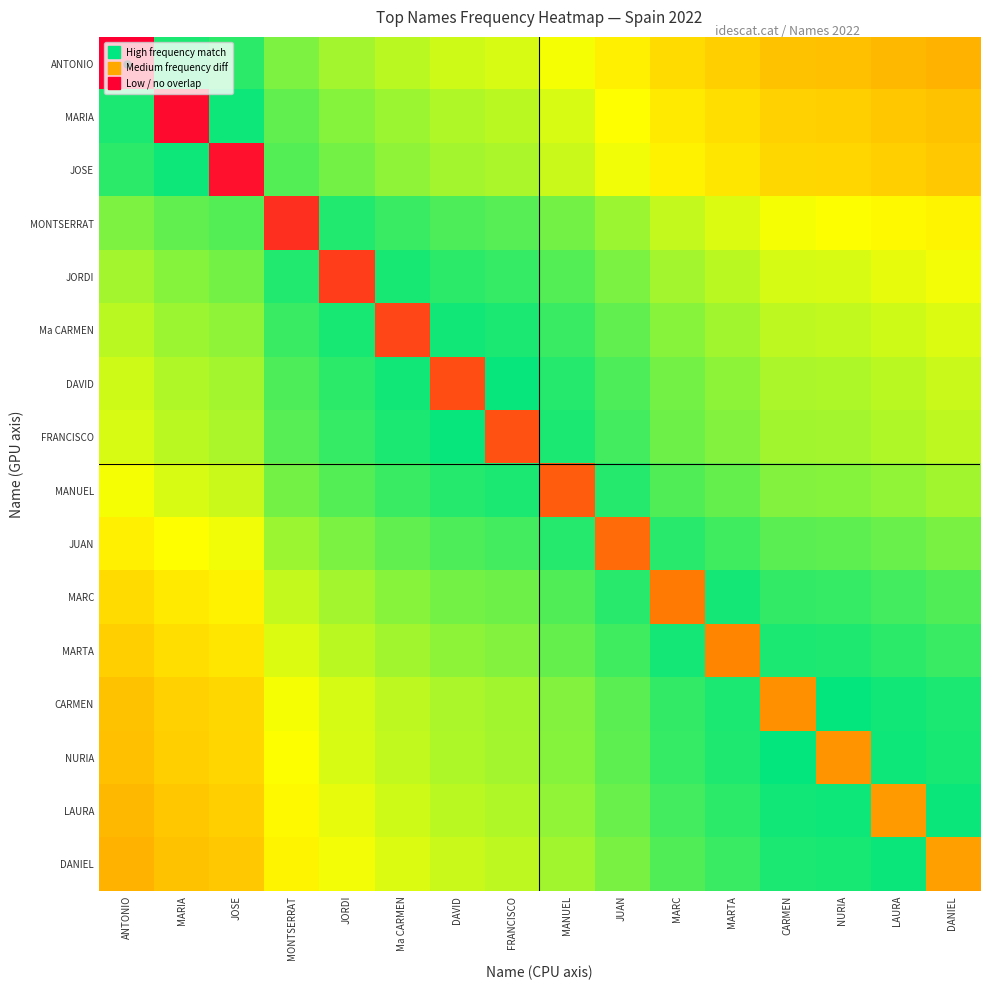

Reading left to right, transcribe all the data shown in this chart.

ANTONIO: ANTONIO=13.7	MARIA=0.5	JOSE=0.7	MONTSERRAT=2.1	JORDI=2.6	Ma CARMEN=3.0	DAVID=3.3	FRANCISCO=3.5	MANUEL=4.0	JUAN=4.6	MARC=5.3	MARTA=5.6	CARMEN=6.1	NURIA=6.1	LAURA=6.4	DANIEL=6.5
MARIA: ANTONIO=0.5	MARIA=13.2	JOSE=0.2	MONTSERRAT=1.6	JORDI=2.1	Ma CARMEN=2.5	DAVID=2.9	FRANCISCO=3.0	MANUEL=3.5	JUAN=4.1	MARC=4.8	MARTA=5.1	CARMEN=5.6	NURIA=5.7	LAURA=5.9	DANIEL=6.1
JOSE: ANTONIO=0.7	MARIA=0.2	JOSE=13.0	MONTSERRAT=1.4	JORDI=1.9	Ma CARMEN=2.3	DAVID=2.6	FRANCISCO=2.8	MANUEL=3.2	JUAN=3.9	MARC=4.5	MARTA=4.9	CARMEN=5.4	NURIA=5.4	LAURA=5.6	DANIEL=5.8
MONTSERRAT: ANTONIO=2.1	MARIA=1.6	JOSE=1.4	MONTSERRAT=11.6	JORDI=0.5	Ma CARMEN=0.9	DAVID=1.3	FRANCISCO=1.4	MANUEL=1.9	JUAN=2.5	MARC=3.2	MARTA=3.5	CARMEN=4.0	NURIA=4.1	LAURA=4.3	DANIEL=4.5
JORDI: ANTONIO=2.6	MARIA=2.1	JOSE=1.9	MONTSERRAT=0.5	JORDI=11.1	Ma CARMEN=0.4	DAVID=0.7	FRANCISCO=0.9	MANUEL=1.3	JUAN=2.0	MARC=2.6	MARTA=3.0	CARMEN=3.5	NURIA=3.5	LAURA=3.7	DANIEL=3.9
Ma CARMEN: ANTONIO=3.0	MARIA=2.5	JOSE=2.3	MONTSERRAT=0.9	JORDI=0.4	Ma CARMEN=10.7	DAVID=0.3	FRANCISCO=0.5	MANUEL=0.9	JUAN=1.6	MARC=2.2	MARTA=2.6	CARMEN=3.0	NURIA=3.1	LAURA=3.3	DANIEL=3.5
DAVID: ANTONIO=3.3	MARIA=2.9	JOSE=2.6	MONTSERRAT=1.3	JORDI=0.7	Ma CARMEN=0.3	DAVID=10.3	FRANCISCO=0.2	MANUEL=0.6	JUAN=1.3	MARC=1.9	MARTA=2.3	CARMEN=2.7	NURIA=2.8	LAURA=3.0	DANIEL=3.2
FRANCISCO: ANTONIO=3.5	MARIA=3.0	JOSE=2.8	MONTSERRAT=1.4	JORDI=0.9	Ma CARMEN=0.5	DAVID=0.2	FRANCISCO=10.2	MANUEL=0.5	JUAN=1.1	MARC=1.8	MARTA=2.1	CARMEN=2.6	NURIA=2.6	LAURA=2.9	DANIEL=3.1
MANUEL: ANTONIO=4.0	MARIA=3.5	JOSE=3.2	MONTSERRAT=1.9	JORDI=1.3	Ma CARMEN=0.9	DAVID=0.6	FRANCISCO=0.5	MANUEL=9.7	JUAN=0.6	MARC=1.3	MARTA=1.7	CARMEN=2.1	NURIA=2.2	LAURA=2.4	DANIEL=2.6
JUAN: ANTONIO=4.6	MARIA=4.1	JOSE=3.9	MONTSERRAT=2.5	JORDI=2.0	Ma CARMEN=1.6	DAVID=1.3	FRANCISCO=1.1	MANUEL=0.6	JUAN=9.1	MARC=0.7	MARTA=1.0	CARMEN=1.5	NURIA=1.5	LAURA=1.8	DANIEL=2.0
MARC: ANTONIO=5.3	MARIA=4.8	JOSE=4.5	MONTSERRAT=3.2	JORDI=2.6	Ma CARMEN=2.2	DAVID=1.9	FRANCISCO=1.8	MANUEL=1.3	JUAN=0.7	MARC=8.4	MARTA=0.4	CARMEN=0.8	NURIA=0.9	LAURA=1.1	DANIEL=1.3
MARTA: ANTONIO=5.6	MARIA=5.1	JOSE=4.9	MONTSERRAT=3.5	JORDI=3.0	Ma CARMEN=2.6	DAVID=2.3	FRANCISCO=2.1	MANUEL=1.7	JUAN=1.0	MARC=0.4	MARTA=8.1	CARMEN=0.5	NURIA=0.5	LAURA=0.7	DANIEL=0.9
CARMEN: ANTONIO=6.1	MARIA=5.6	JOSE=5.4	MONTSERRAT=4.0	JORDI=3.5	Ma CARMEN=3.0	DAVID=2.7	FRANCISCO=2.6	MANUEL=2.1	JUAN=1.5	MARC=0.8	MARTA=0.5	CARMEN=7.6	NURIA=0.1	LAURA=0.3	DANIEL=0.5
NURIA: ANTONIO=6.1	MARIA=5.7	JOSE=5.4	MONTSERRAT=4.1	JORDI=3.5	Ma CARMEN=3.1	DAVID=2.8	FRANCISCO=2.6	MANUEL=2.2	JUAN=1.5	MARC=0.9	MARTA=0.5	CARMEN=0.1	NURIA=7.5	LAURA=0.2	DANIEL=0.4
LAURA: ANTONIO=6.4	MARIA=5.9	JOSE=5.6	MONTSERRAT=4.3	JORDI=3.7	Ma CARMEN=3.3	DAVID=3.0	FRANCISCO=2.9	MANUEL=2.4	JUAN=1.8	MARC=1.1	MARTA=0.7	CARMEN=0.3	NURIA=0.2	LAURA=7.3	DANIEL=0.2
DANIEL: ANTONIO=6.5	MARIA=6.1	JOSE=5.8	MONTSERRAT=4.5	JORDI=3.9	Ma CARMEN=3.5	DAVID=3.2	FRANCISCO=3.1	MANUEL=2.6	JUAN=2.0	MARC=1.3	MARTA=0.9	CARMEN=0.5	NURIA=0.4	LAURA=0.2	DANIEL=7.1